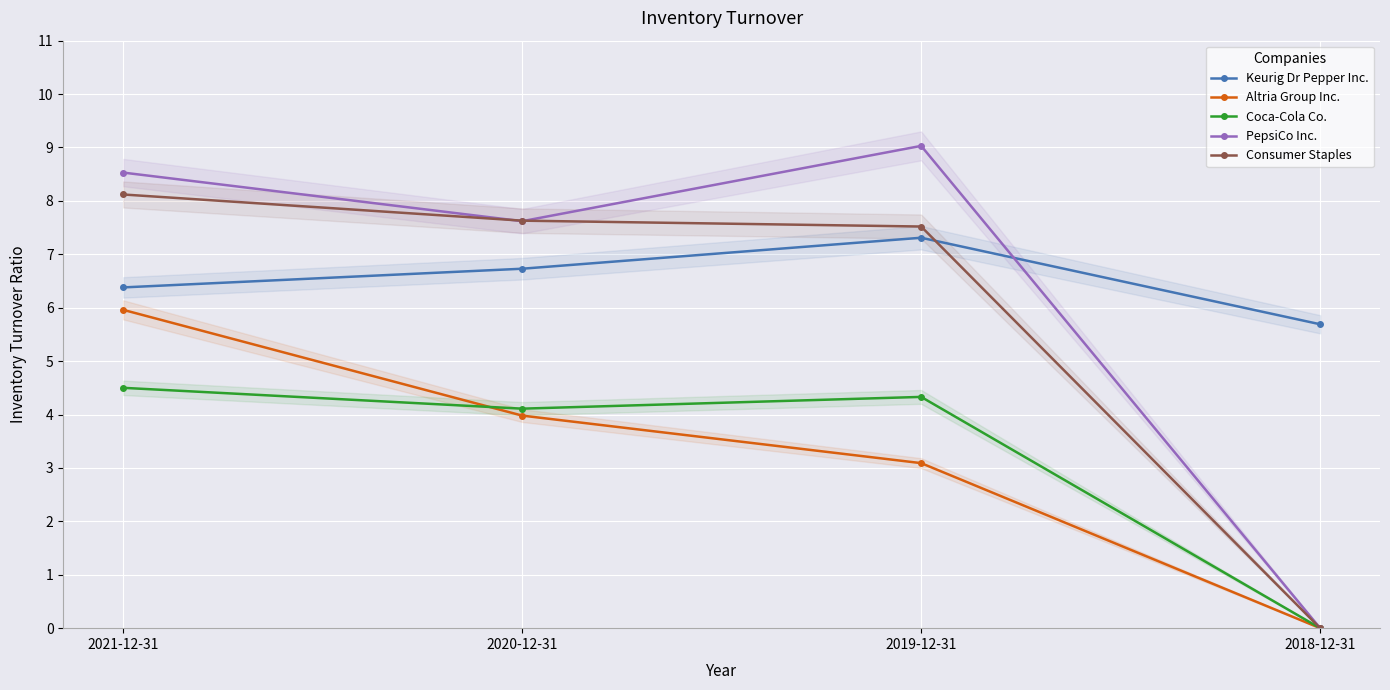

At which label is Consumer Staples closest to 4?

2019-12-31